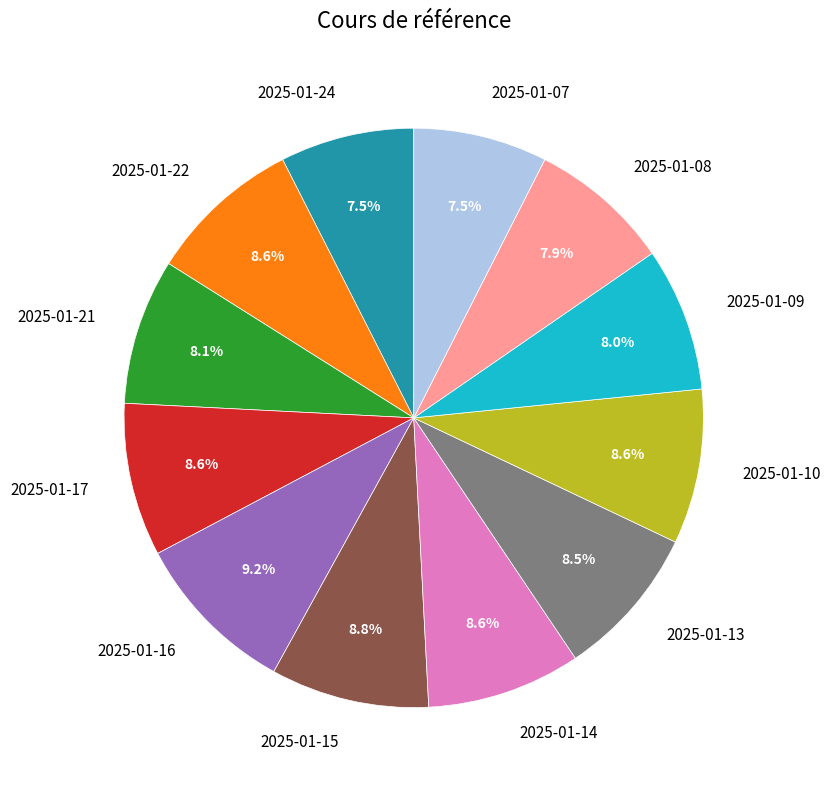

How many slices are in this pie chart?

12